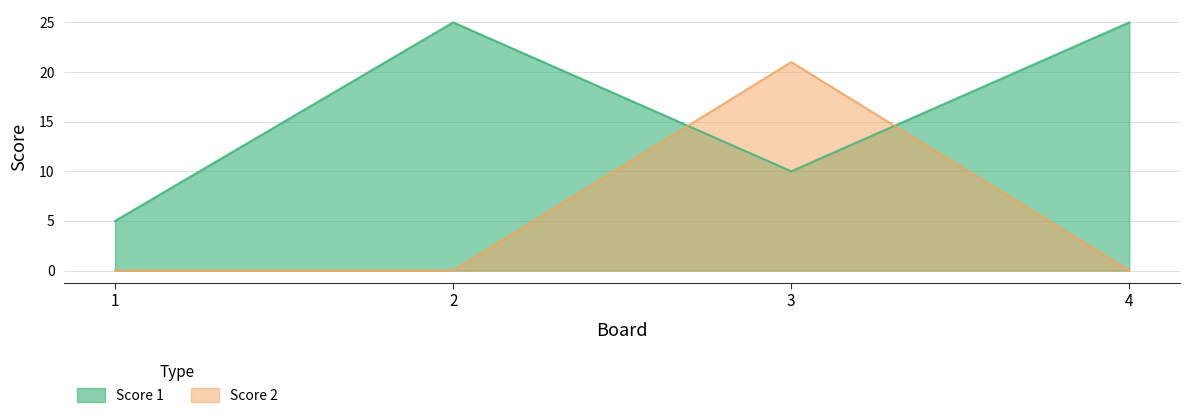

Which series ends up on top after the final intersection of Score 2 and Score 1?

Score 1